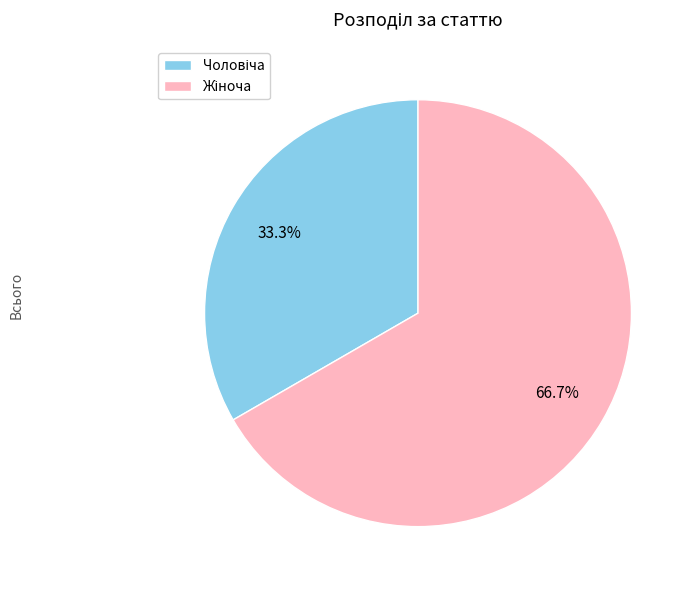

Is there a majority slice in this chart?

Yes